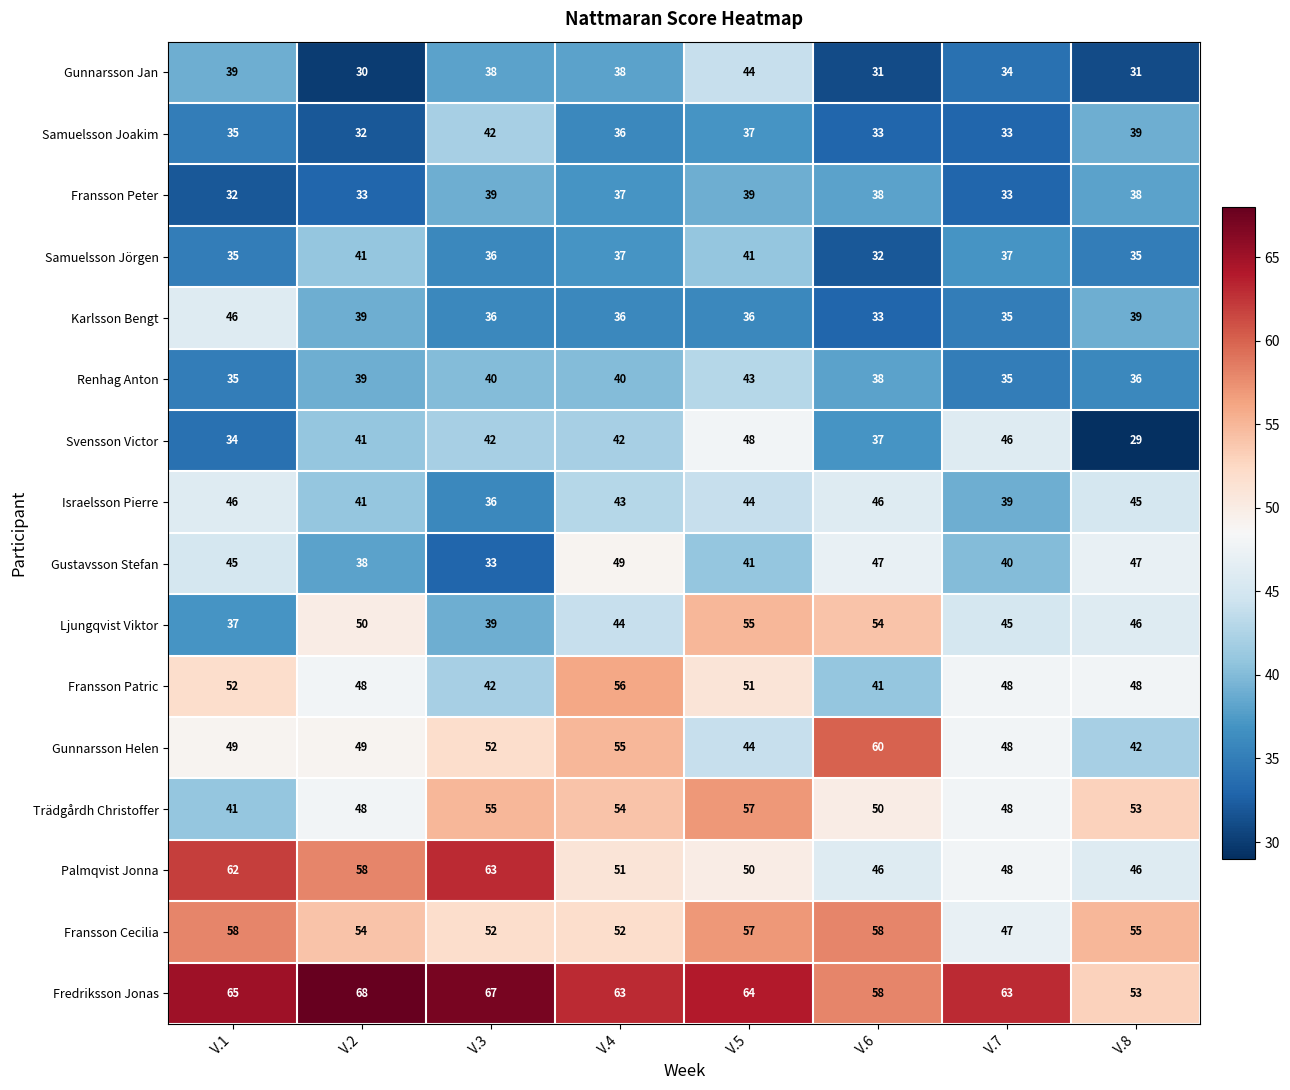

At which category is the sum across all series the highest?

V.5